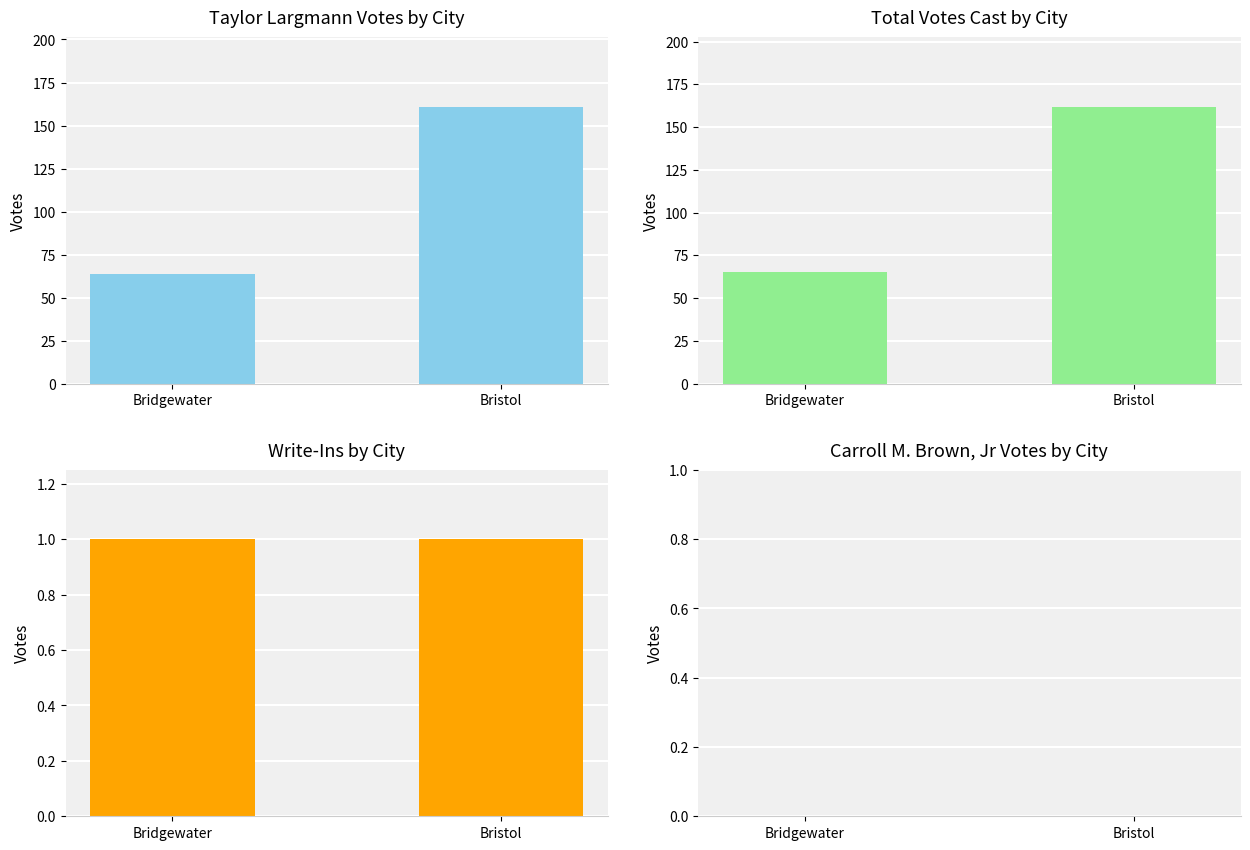

Where is Carroll M. Brown, Jr nearest to the value 0?

Bridgewater